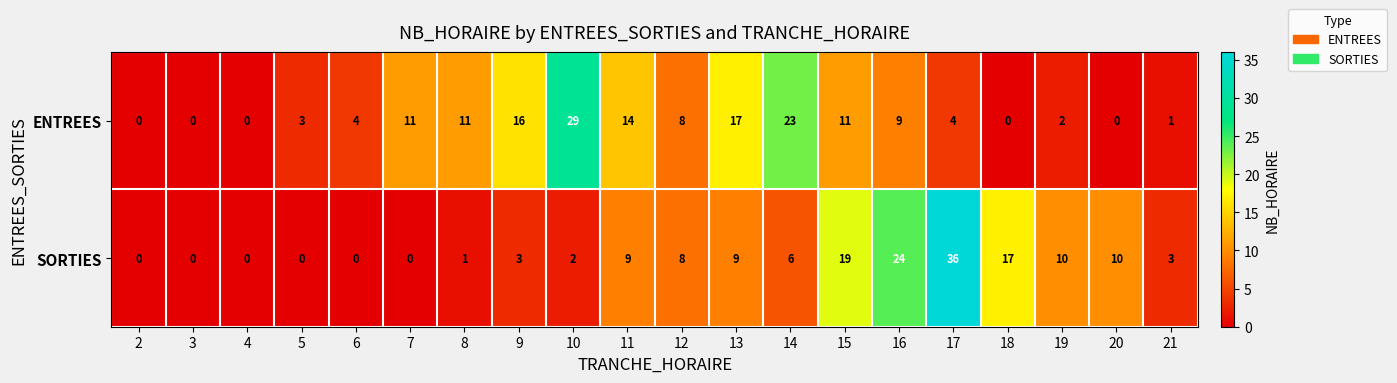

Read the ENTREES value at 14, to the nearest 5.

25